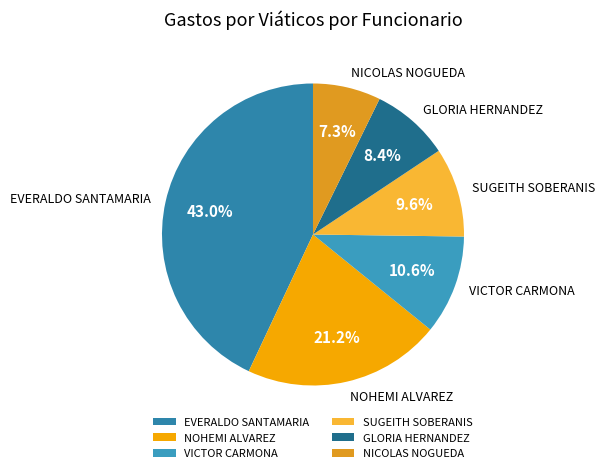

What is the largest slice in the pie chart?

EVERALDO SANTAMARIA